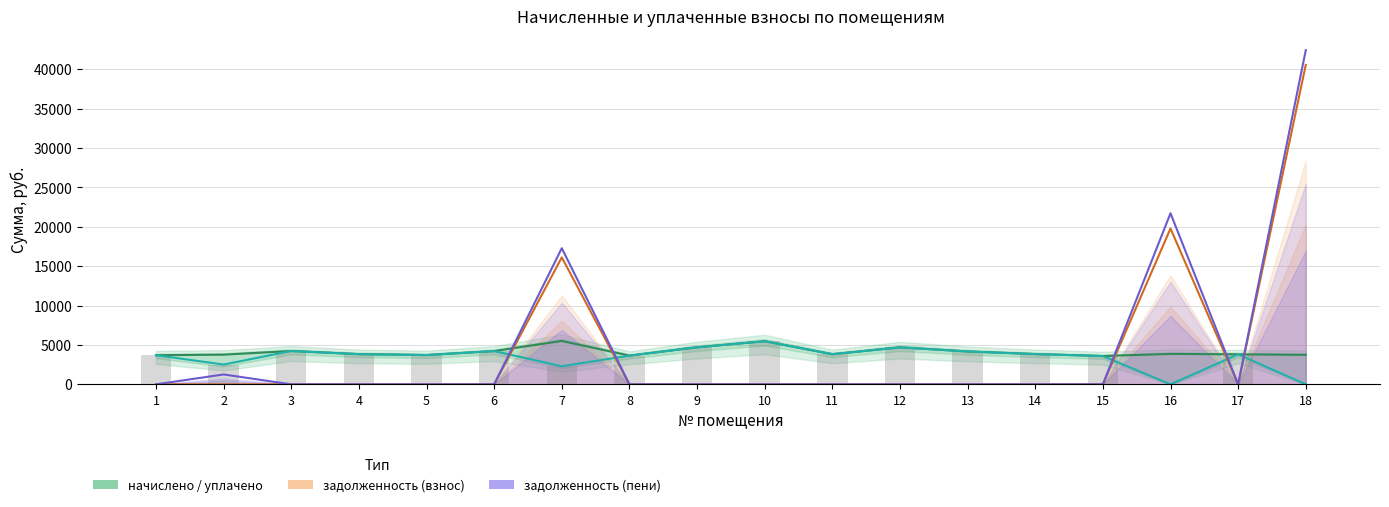

Rank the series at 3 from highest to lowest value.

начислено, уплачено, уплачено (бар), задолженность (взнос), задолженность (пени)